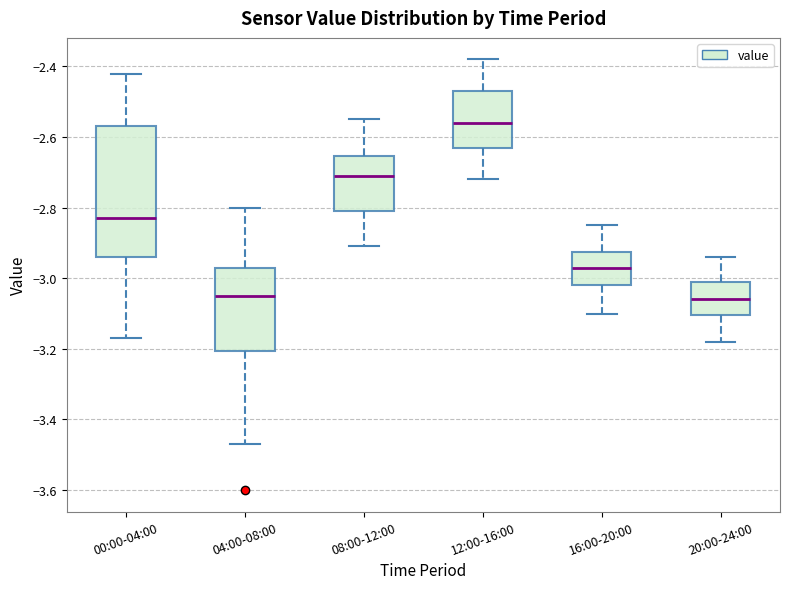

Reading left to right, transcribe this box plot: for each box, give where its median line is, the range the box spans, and where its two whiskers end, as read against the y-axis. The values are not printed on the chart, so give them approximately, as read against the axis.

00:00-04:00: median -2.82, box -2.94 to -2.56, whiskers -3.16 to -2.42
04:00-08:00: median -3.04, box -3.20 to -2.96, whiskers -3.46 to -2.80
08:00-12:00: median -2.70, box -2.80 to -2.66, whiskers -2.90 to -2.54
12:00-16:00: median -2.56, box -2.62 to -2.46, whiskers -2.72 to -2.38
16:00-20:00: median -2.96, box -3.02 to -2.92, whiskers -3.10 to -2.84
20:00-24:00: median -3.06, box -3.10 to -3.00, whiskers -3.18 to -2.94